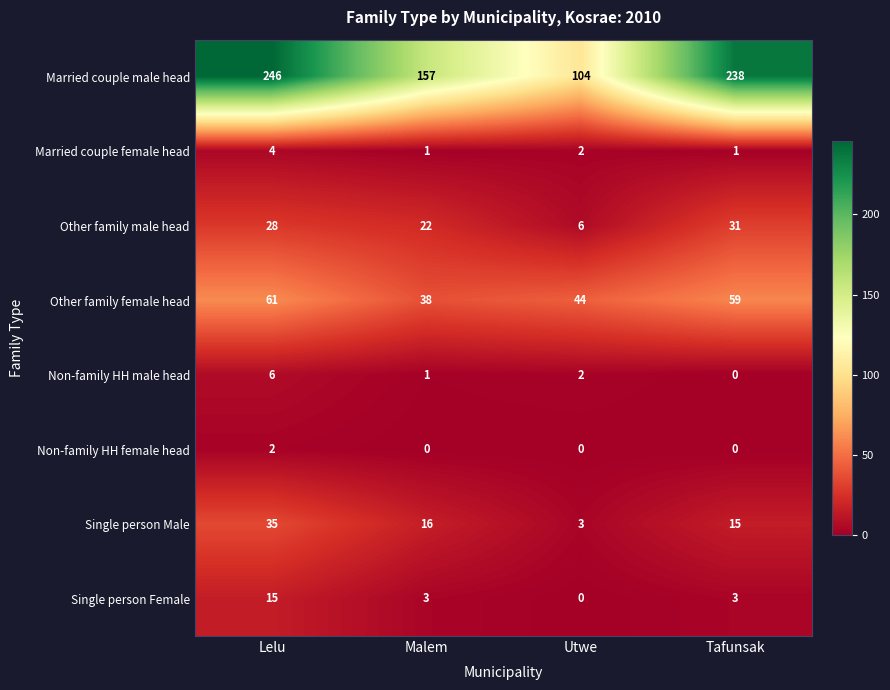

What is the total value across all series at Tafunsak?

347